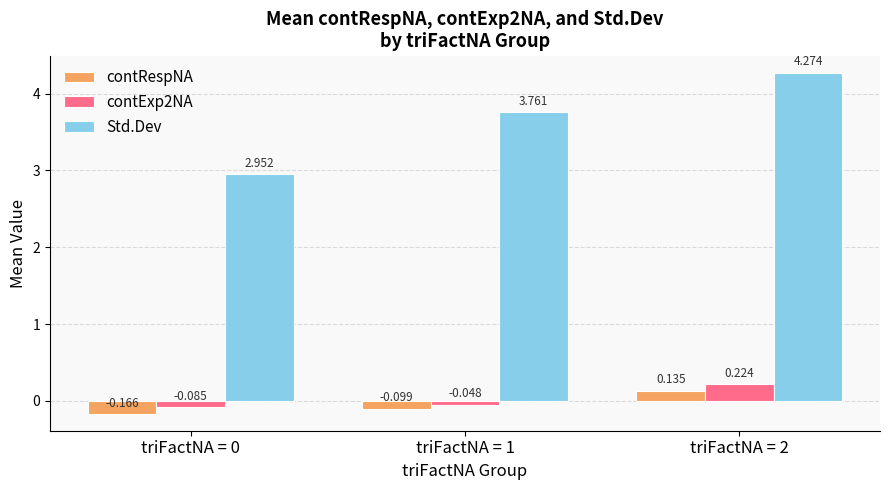

Which series changed the most between triFactNA = 0 and triFactNA = 2?

Std.Dev